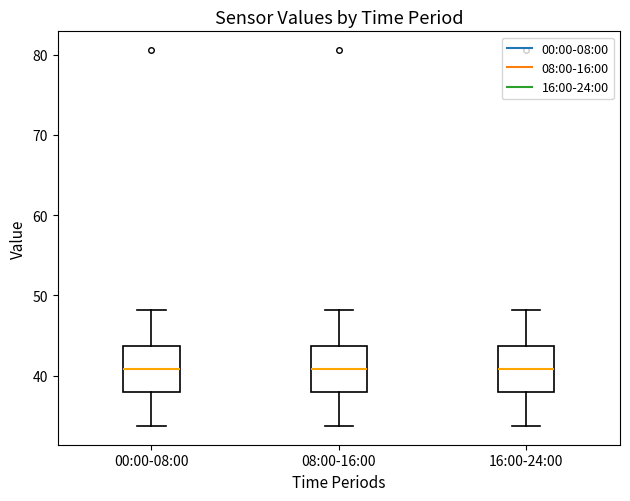

Reading left to right, read every box against the y-axis: the position of its median line, the range the box covers, and the ends of its whiskers. The values are not printed on the chart, so give them approximately, as read against the axis.

00:00-08:00: median 41, box 38 to 44, whiskers 34 to 48
08:00-16:00: median 41, box 38 to 44, whiskers 34 to 48
16:00-24:00: median 41, box 38 to 44, whiskers 34 to 48